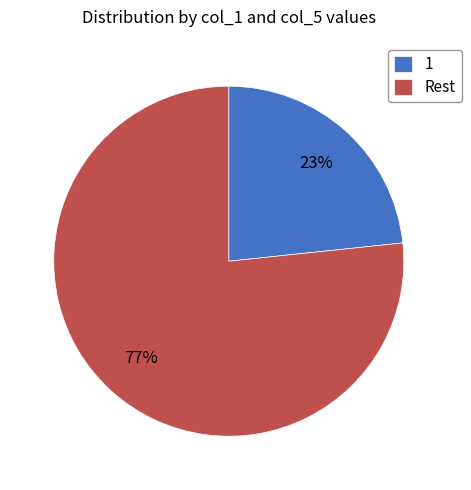

Do Rest and 1 together represent more than half of the pie?

Yes